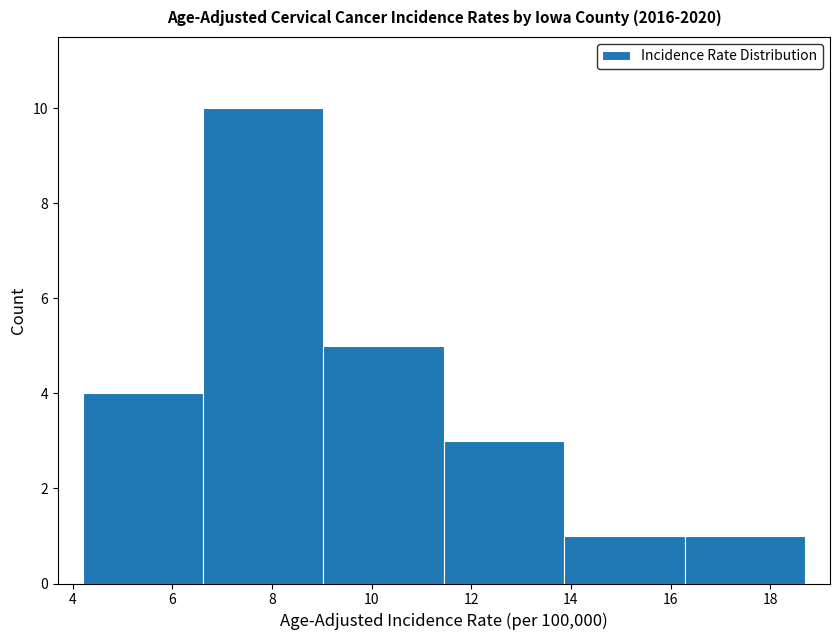

How tall is the bar that spans 16.2 to 18.8 on the x-axis? Neither the bar edges nor the heights are printed on the chart, so give them approximately, as read against the axes.

1